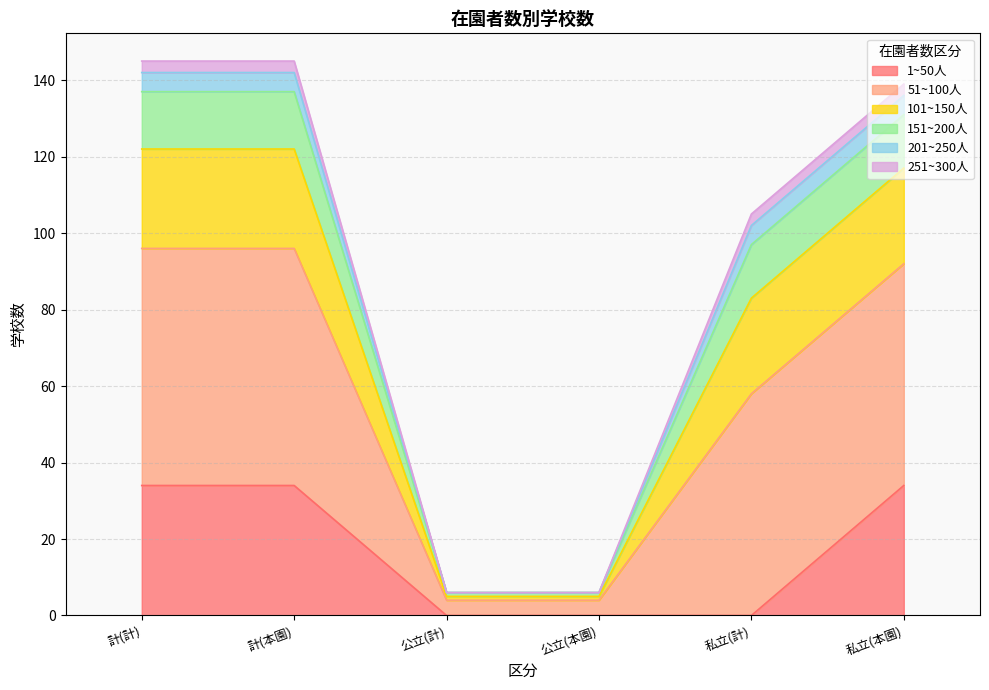

True or false: 151~200人 has more than 0 interior local peaks.

False